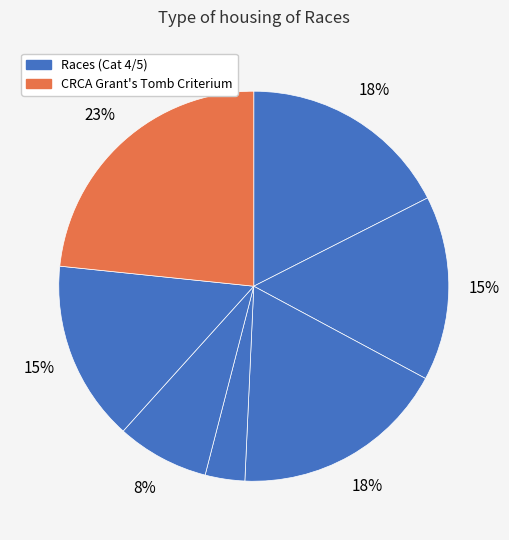

Count the number of slices in the pie.

7